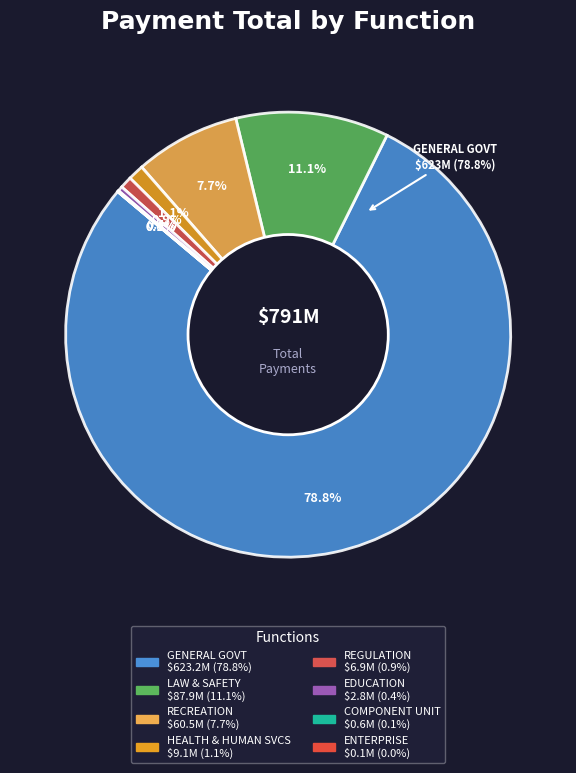

What is the change in value from GENERAL GOVERNMENT to HEALTH AND HUMAN SERVICES?

-614159629.5